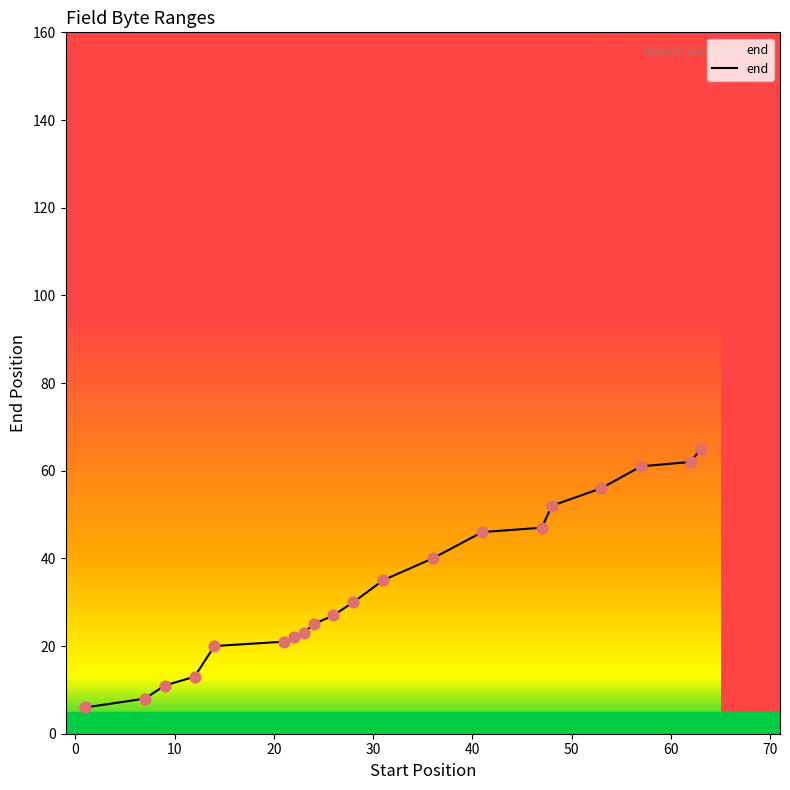

What is the minimum value shown in the chart?

6